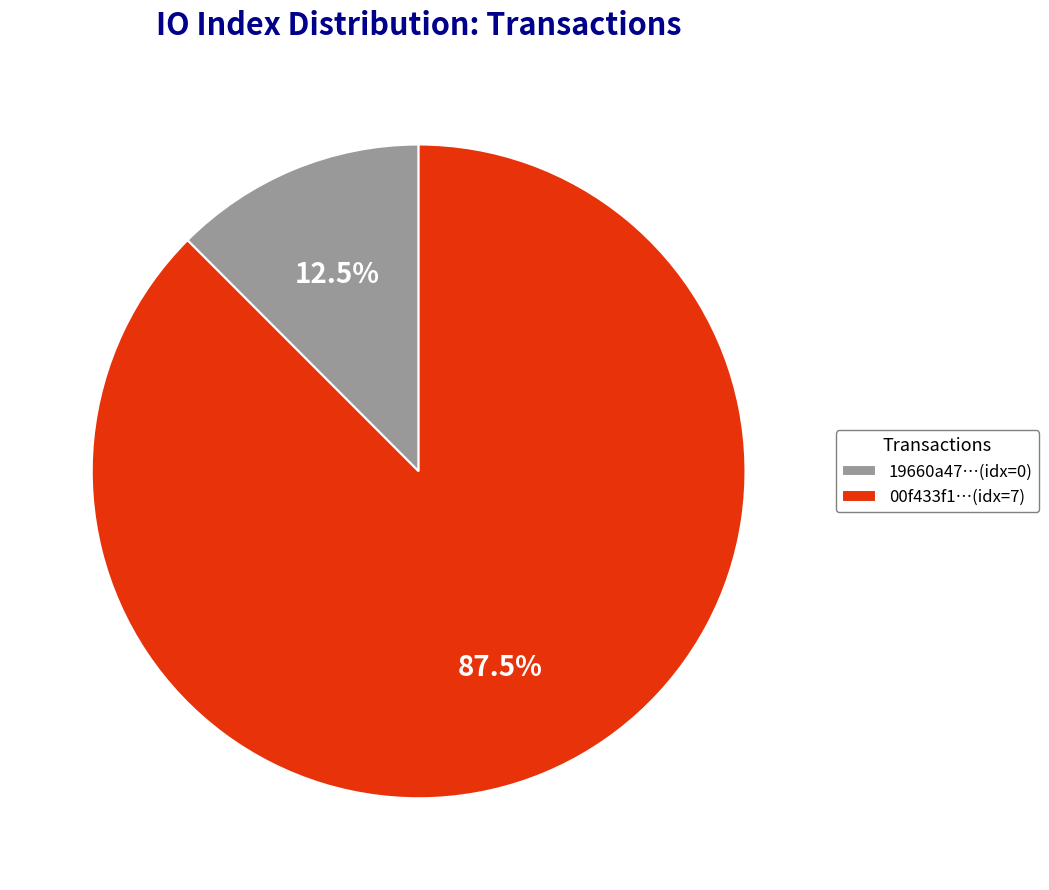

Rank the categories by value from highest to lowest.

00f433f1…(idx=7), 19660a47…(idx=0)